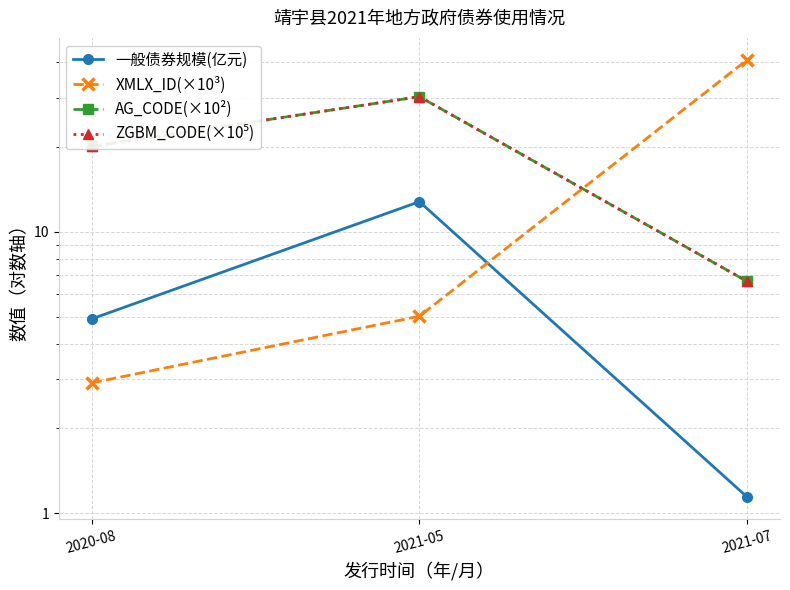

Which series has the largest total across all categories?

ZGBM_CODE(×10⁵)